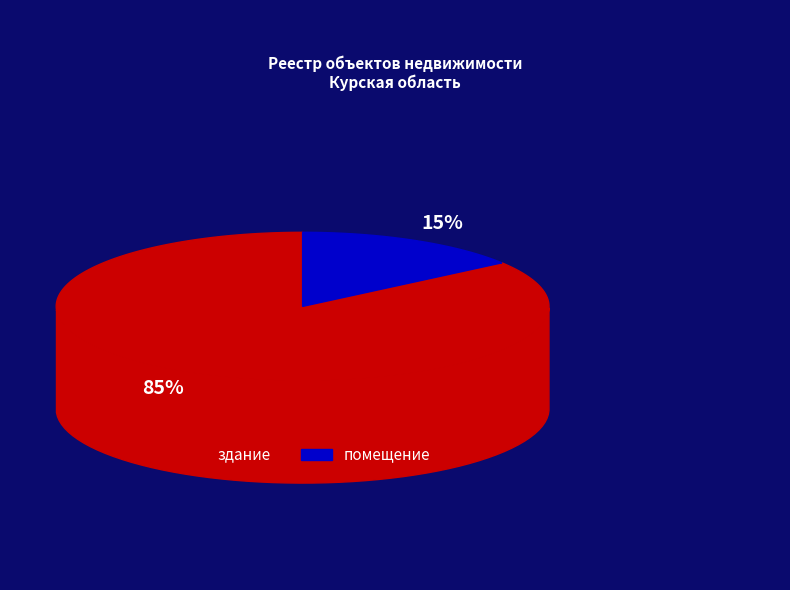

Which slice is the smallest?

помещение